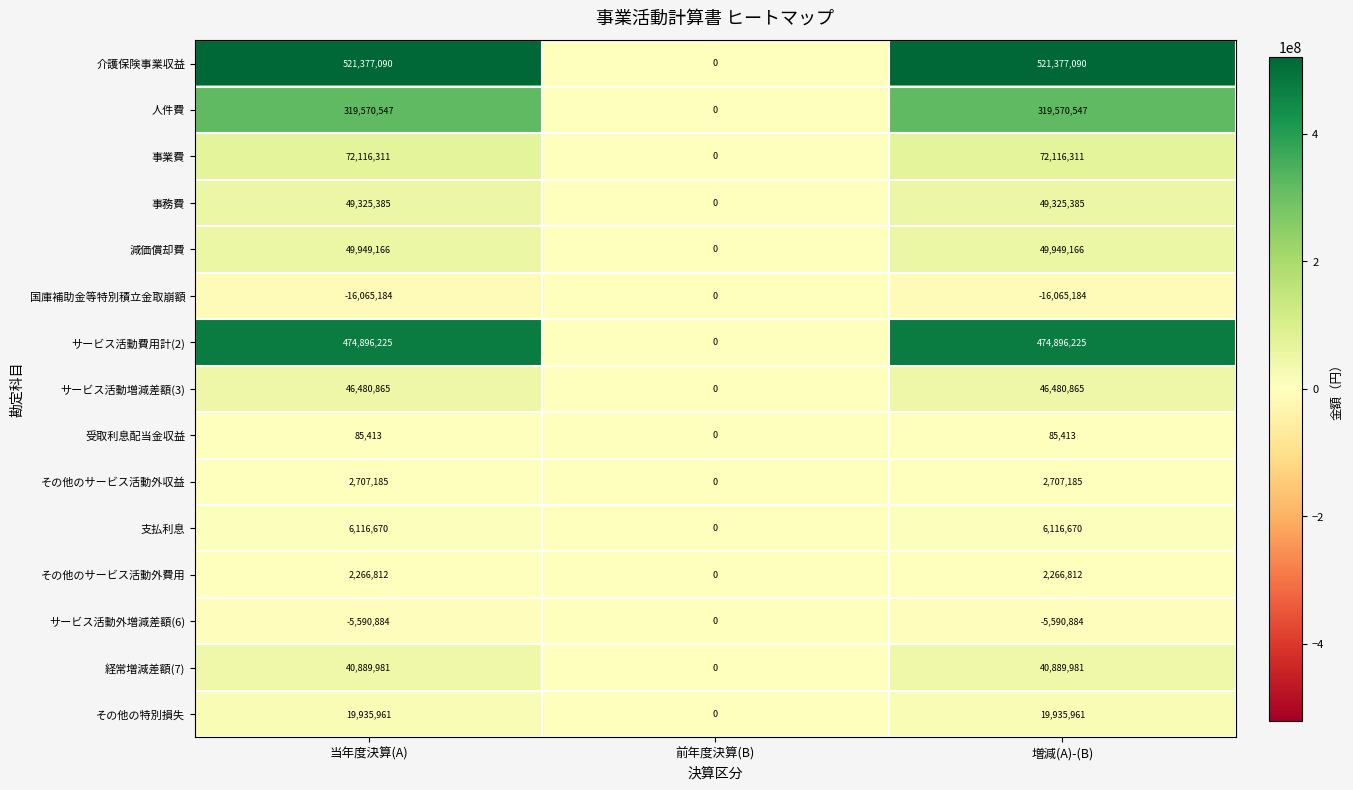

What is the total value across all series at 当年度決算(A)?

1584061543